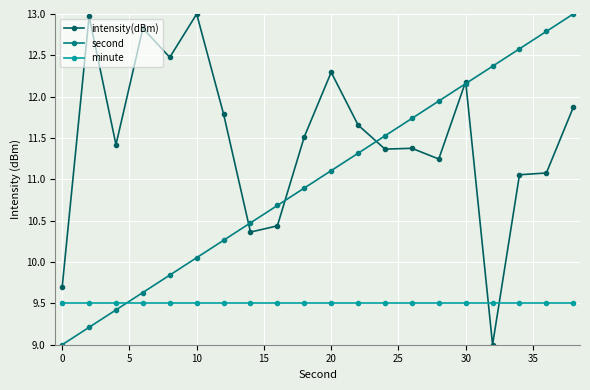

How many times do minute and intensity(dBm) cross each other?

2